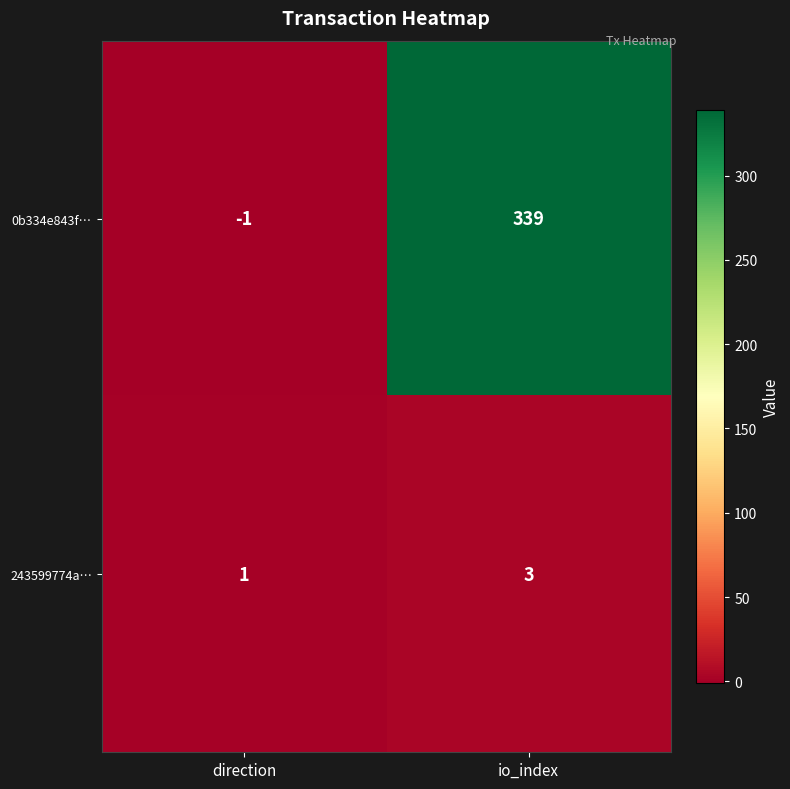

List the series in order of their peak value, lowest first.

243599774a…, 0b334e843f…